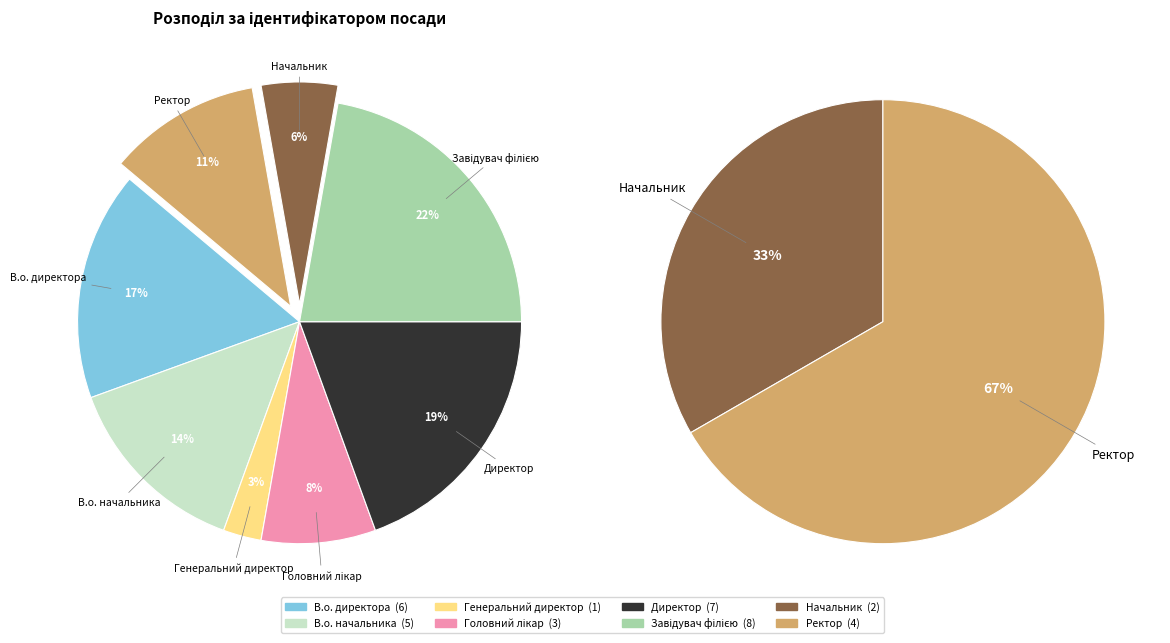

To the nearest percent, what is the average slice percentage?

12%